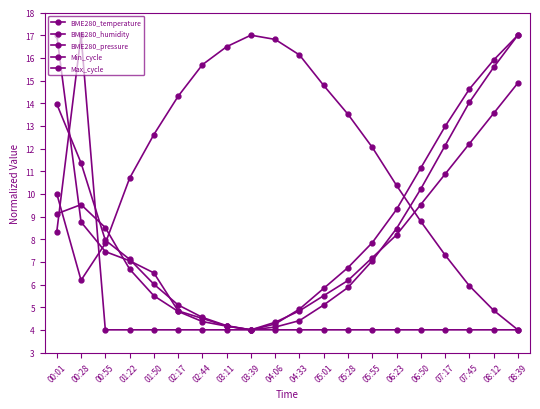

Does the chart display data point markers on the line(s)?

Yes